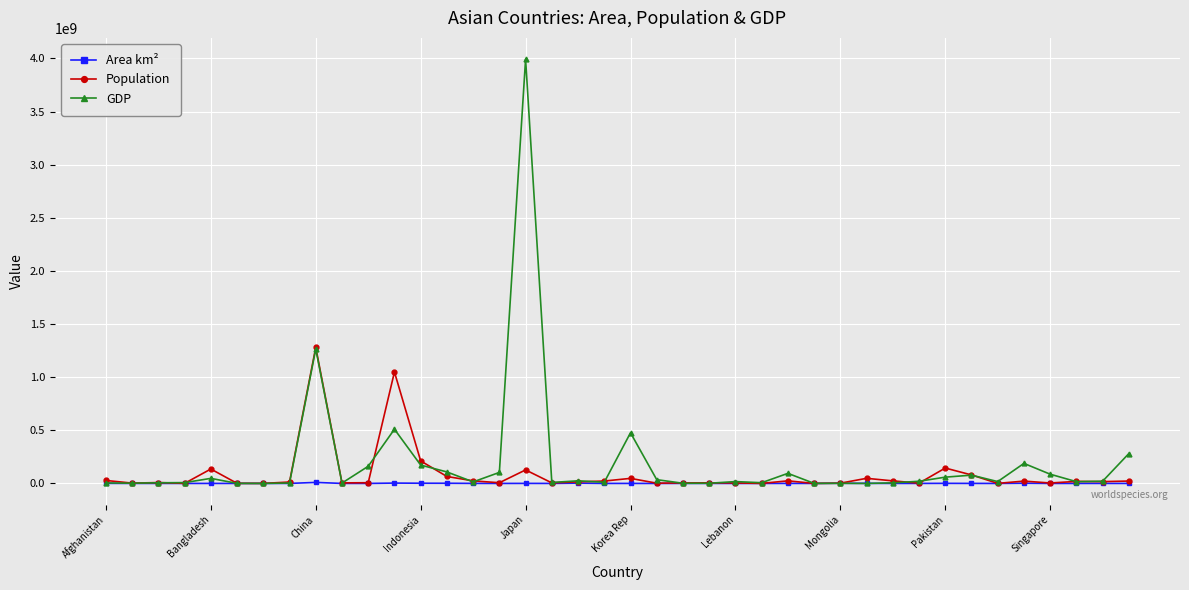

Which series has the widest spread of values?

GDP